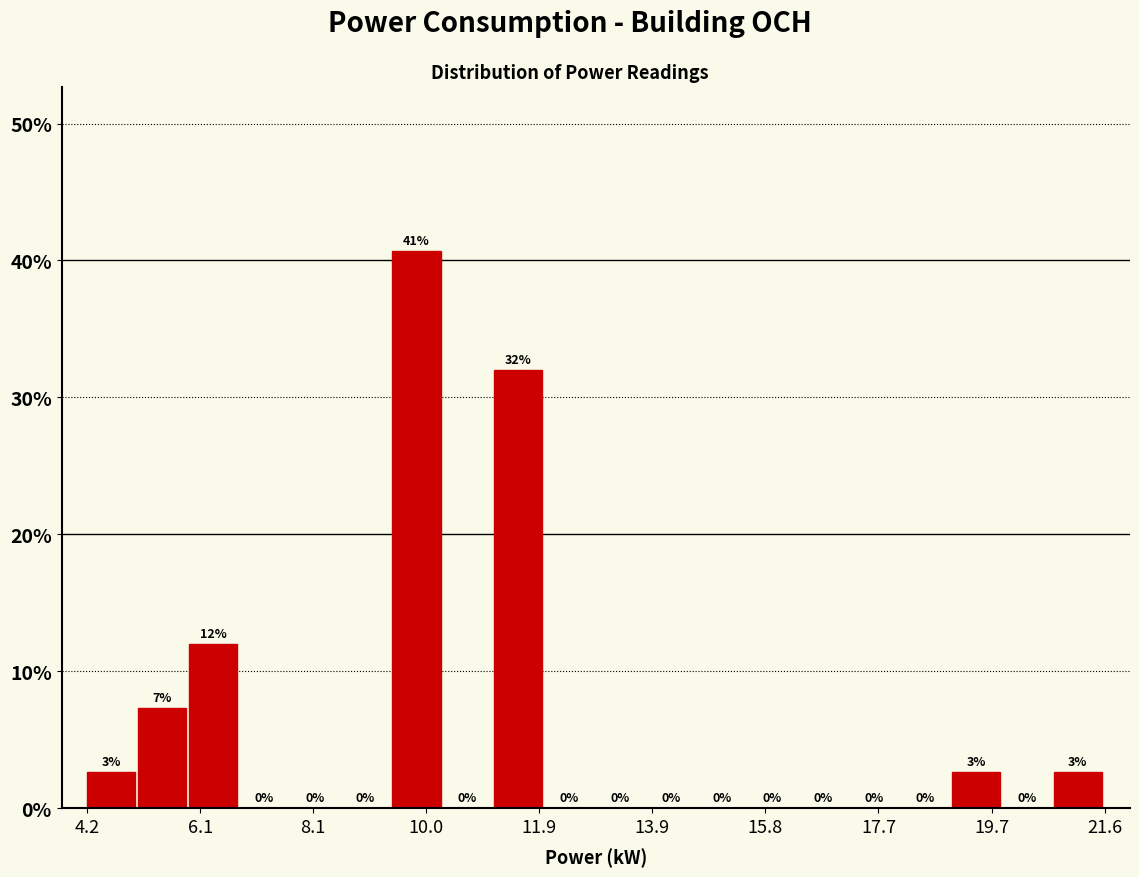

Over which range of the x-axis is the bar tallest?

9.4 to 10.2